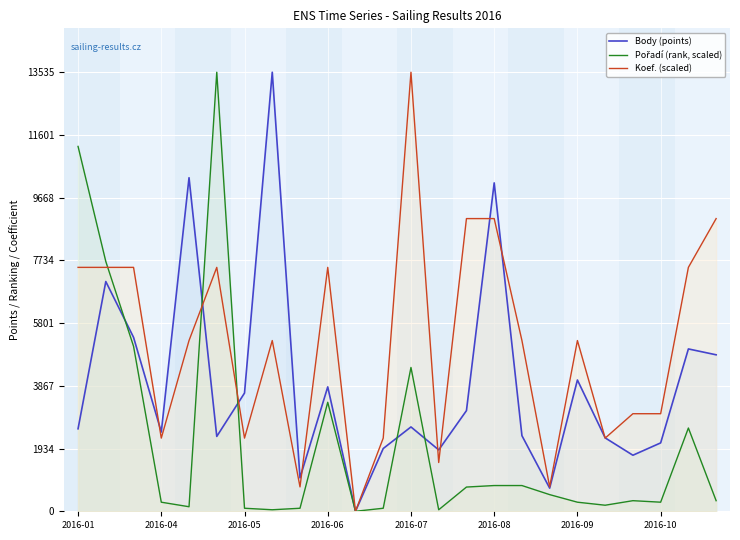

How many values in the Pořadí (rank, scaled) series are below 326?

11